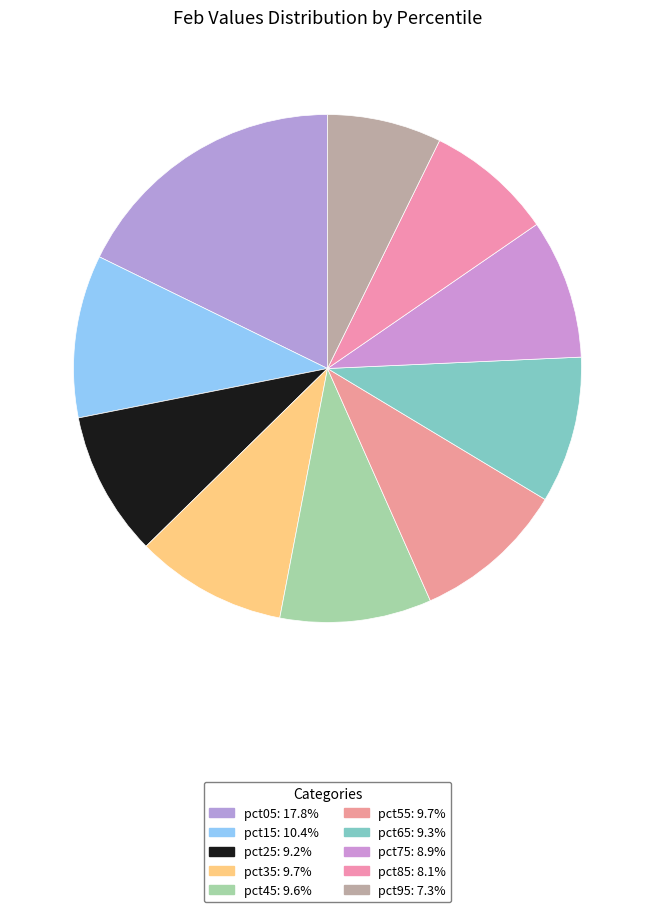

To the nearest percent, what portion does pct75 represent?

9%